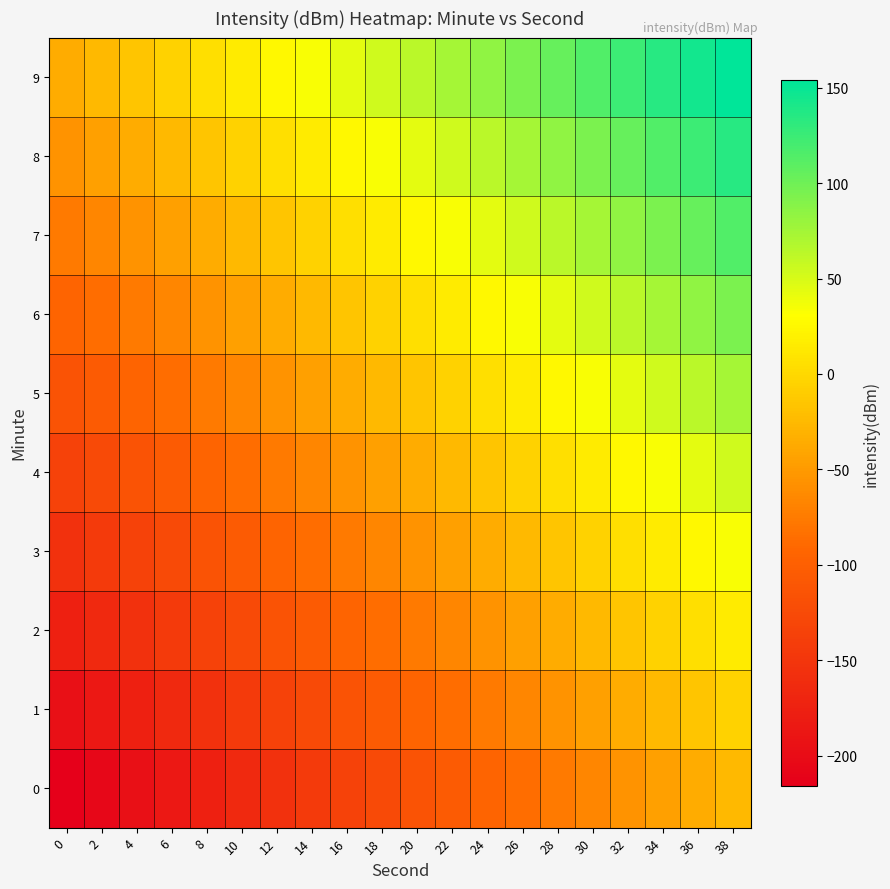

Which label corresponds to the largest value in the chart?

38